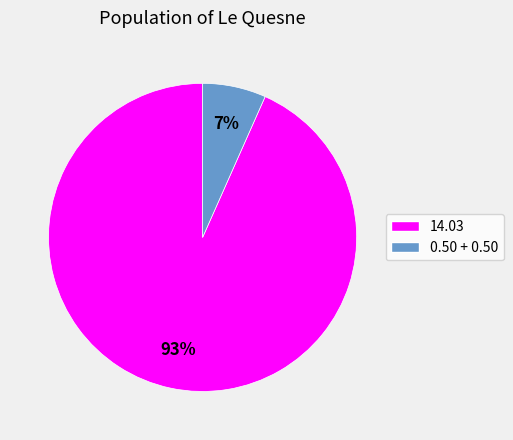

Does any single category account for the majority?

Yes